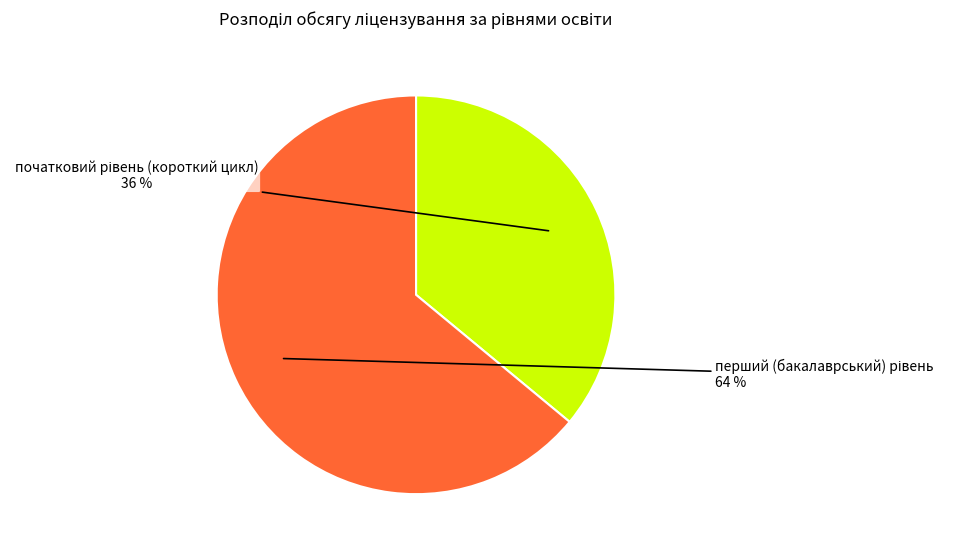

Does any single category account for the majority?

Yes